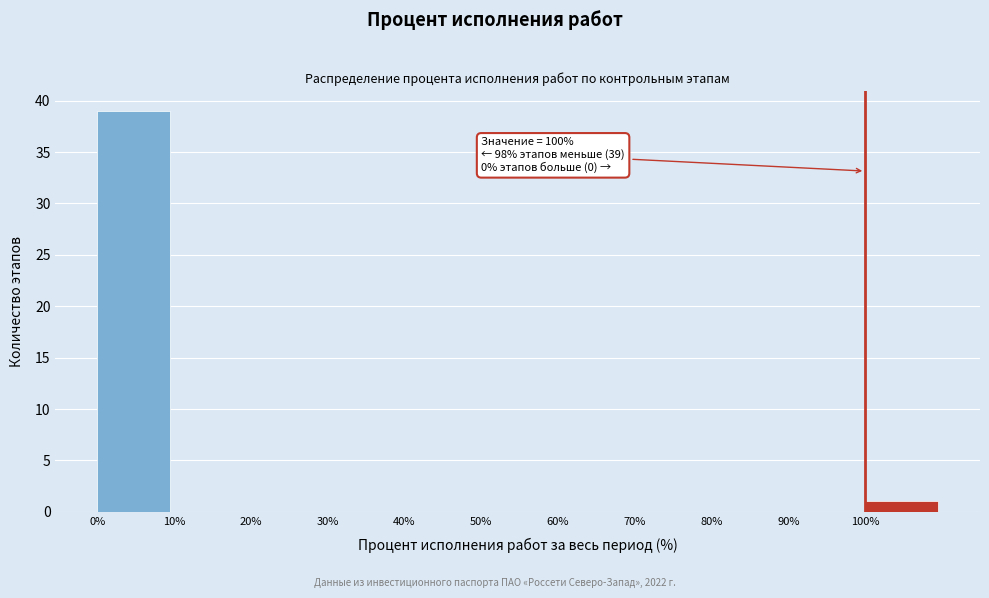

Which range on the x-axis has the tallest bar?

0 to 10